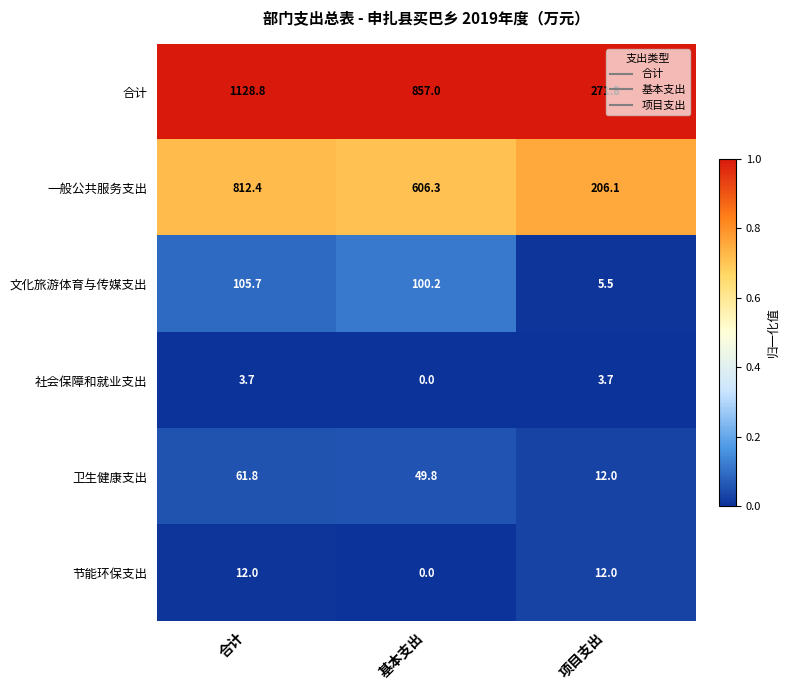

True or false: 合计 has a value of 1128.8 at 合计.

True